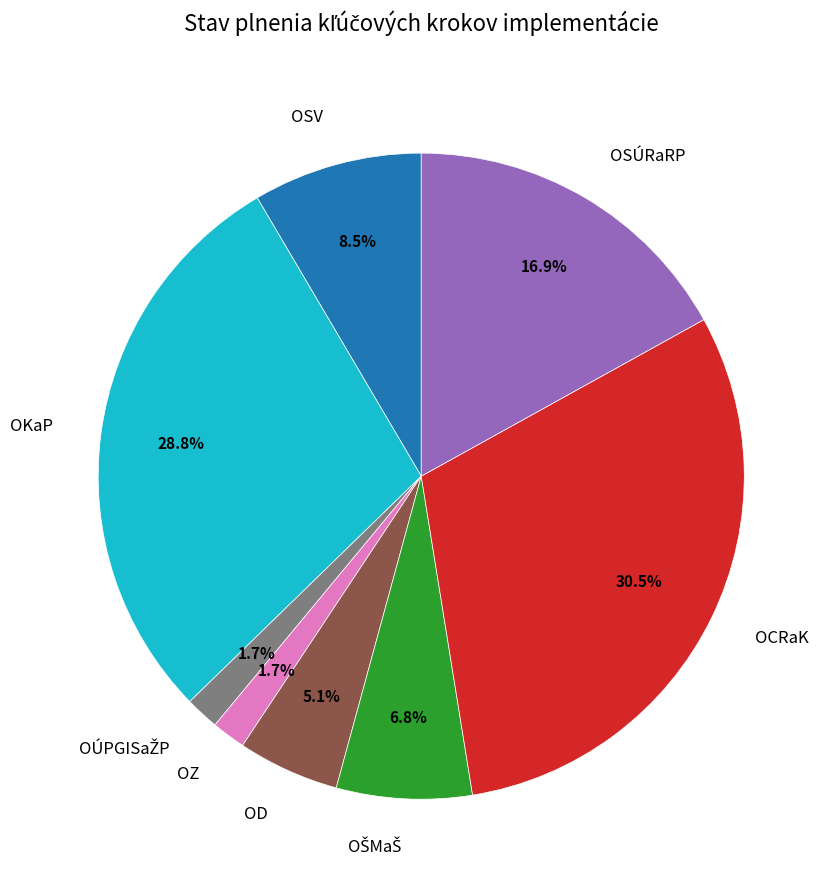

Combined, what portion of the pie is OZ and OKaP?

30.5%